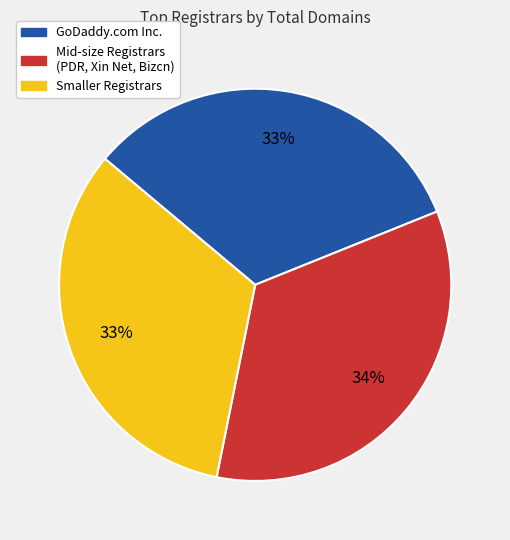

To the nearest percent, what is the average slice percentage?

33%